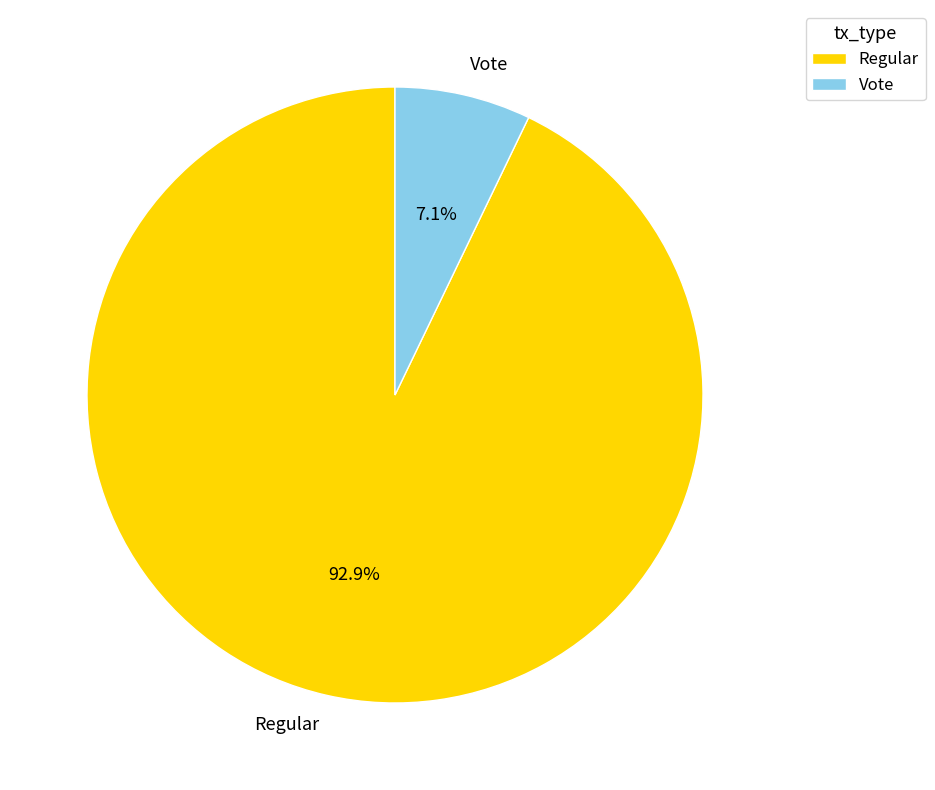

What portion of the pie excludes Regular?

7.1%